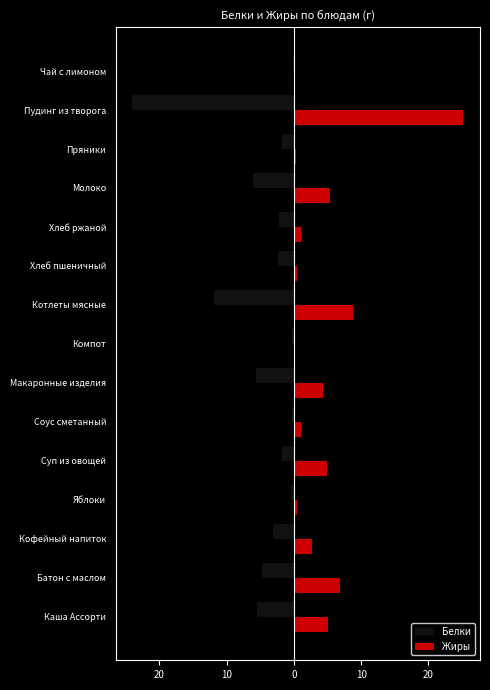

At how many categories does at least one series exceed 17?

1